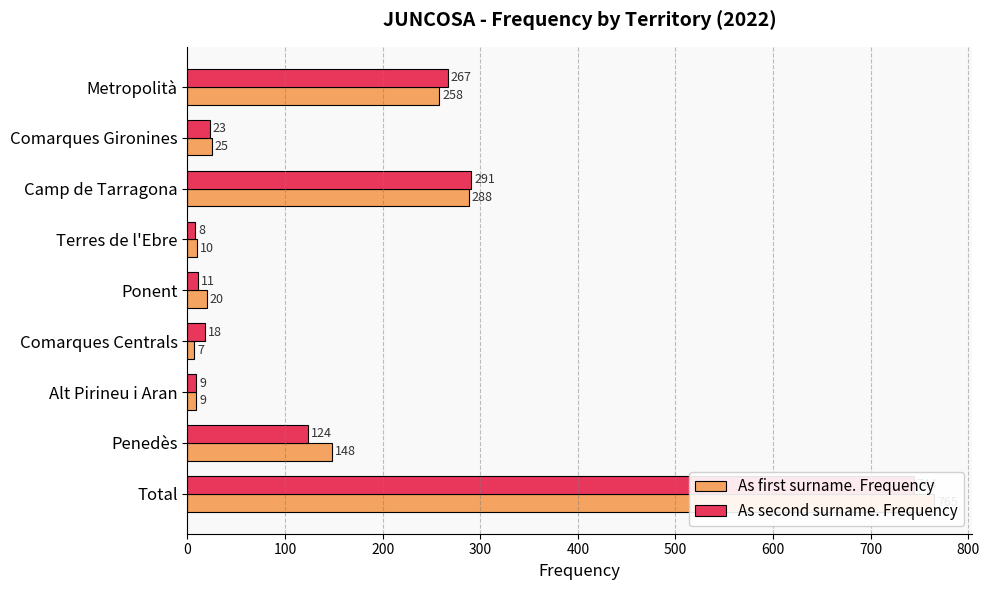

What is the difference between the maximum and second lowest values in the As first surname. Frequency series?

756